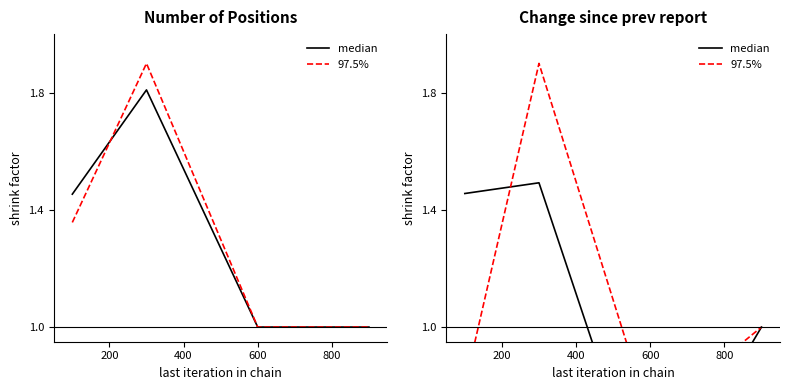

What is the difference between the median values at 200 and 800?

0.5